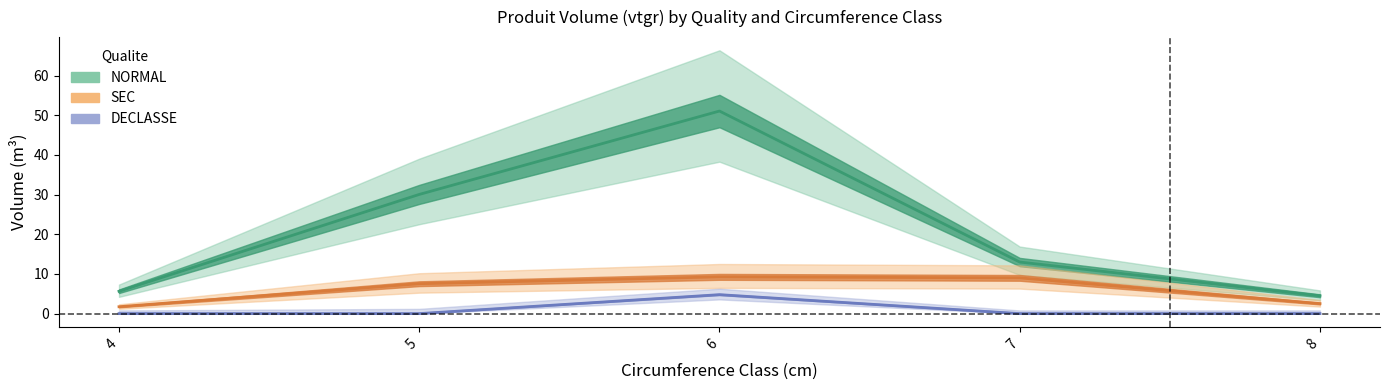

What is the difference between the maximum and minimum values in the SEC series?

7.5